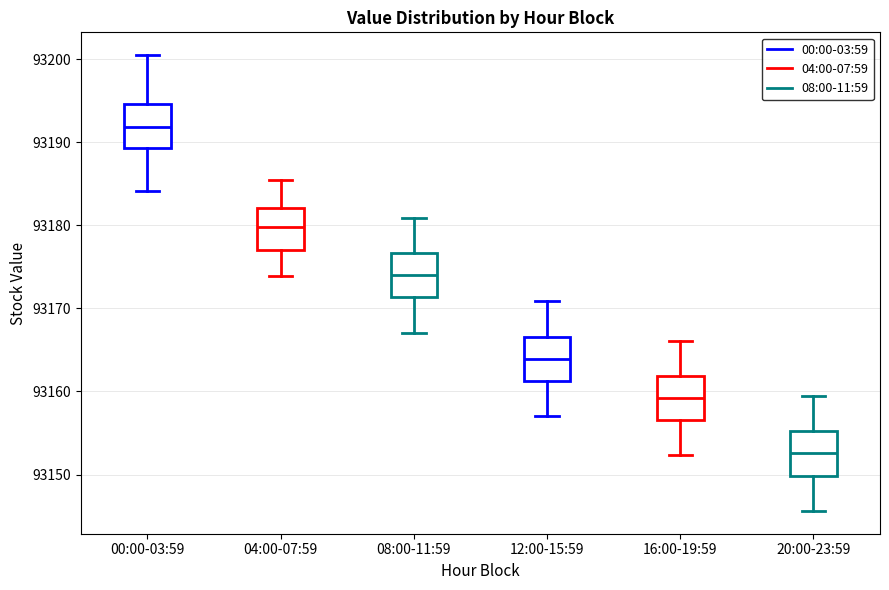

Reading left to right, transcribe this box plot: for each box, give where its median line is, the range the box spans, and where its two whiskers end, as read against the y-axis. The values are not printed on the chart, so give them approximately, as read against the axis.

00:00-03:59: median 93192, box 93189 to 93195, whiskers 93184 to 93200
04:00-07:59: median 93180, box 93177 to 93182, whiskers 93174 to 93186
08:00-11:59: median 93174, box 93171 to 93177, whiskers 93167 to 93181
12:00-15:59: median 93164, box 93161 to 93167, whiskers 93157 to 93171
16:00-19:59: median 93159, box 93157 to 93162, whiskers 93152 to 93166
20:00-23:59: median 93153, box 93150 to 93155, whiskers 93146 to 93159